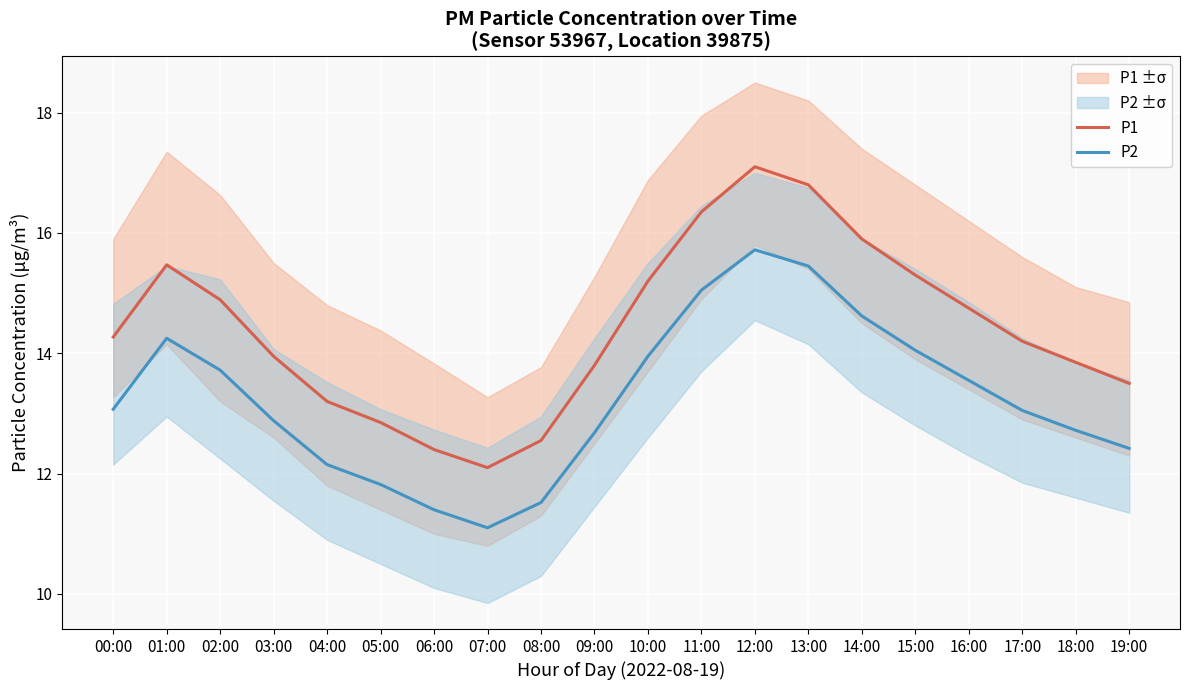

True or false: P1 and P2 intersect in this chart.

False